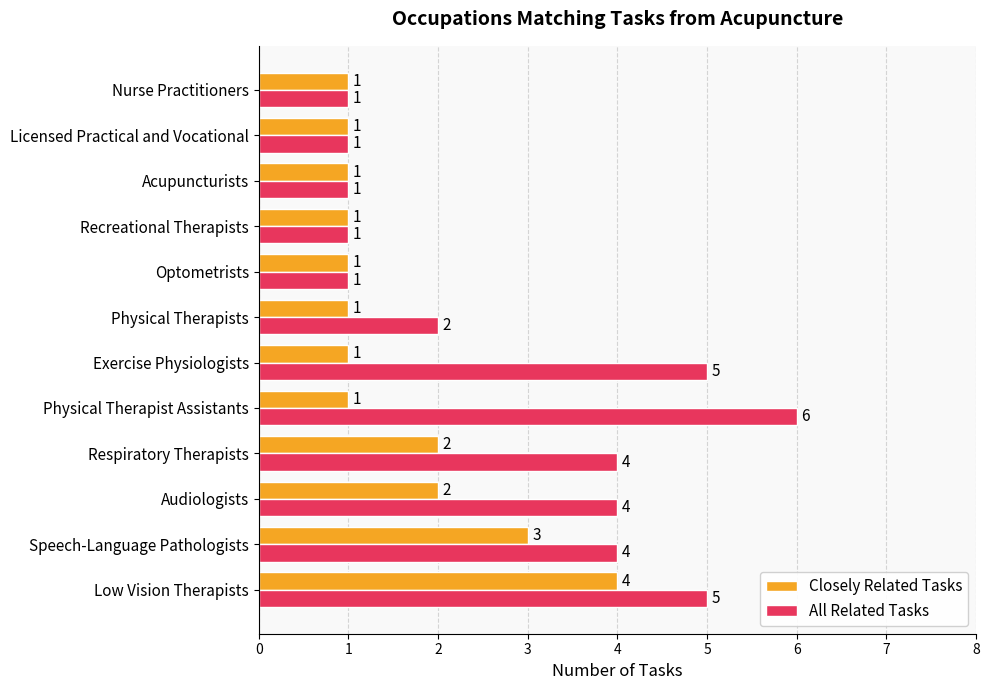

The Closely Related Tasks series shows 2 at Optometrists. True or false?

False